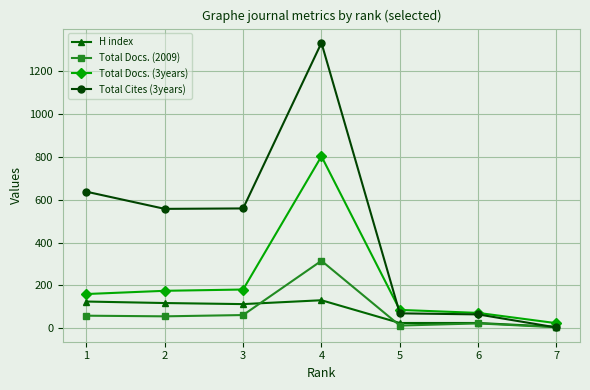

List the series in order of their peak value, highest first.

Total Cites (3years), Total Docs. (3years), Total Docs. (2009), H index